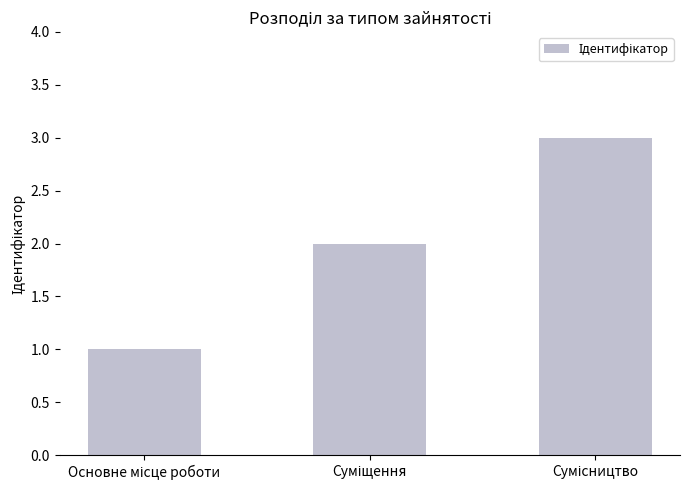

What is the sum of all values?

6